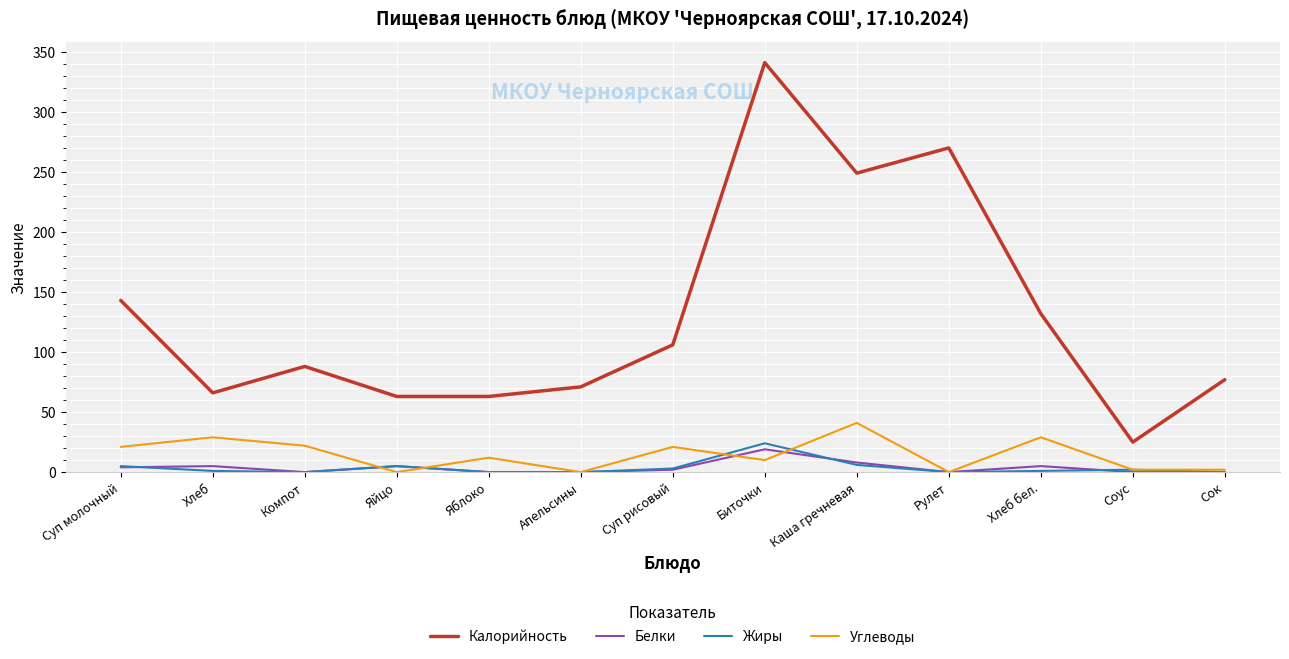

Is this an area chart (filled region under the line)?

No